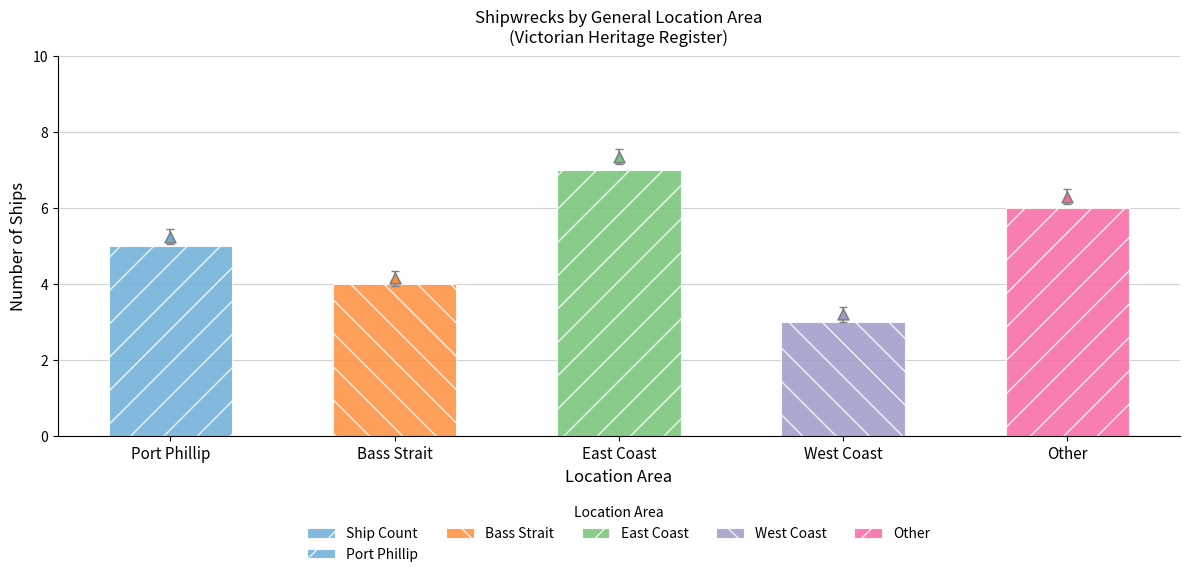

What is the change in value from Port Phillip to West Coast?

-2